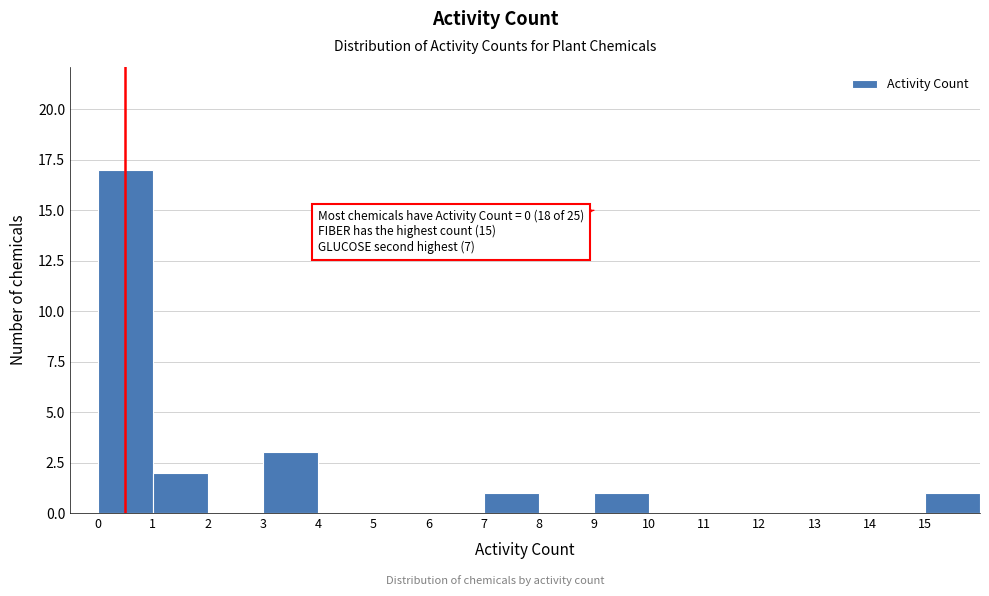

Over which range of the x-axis is the bar tallest?

0 to 1